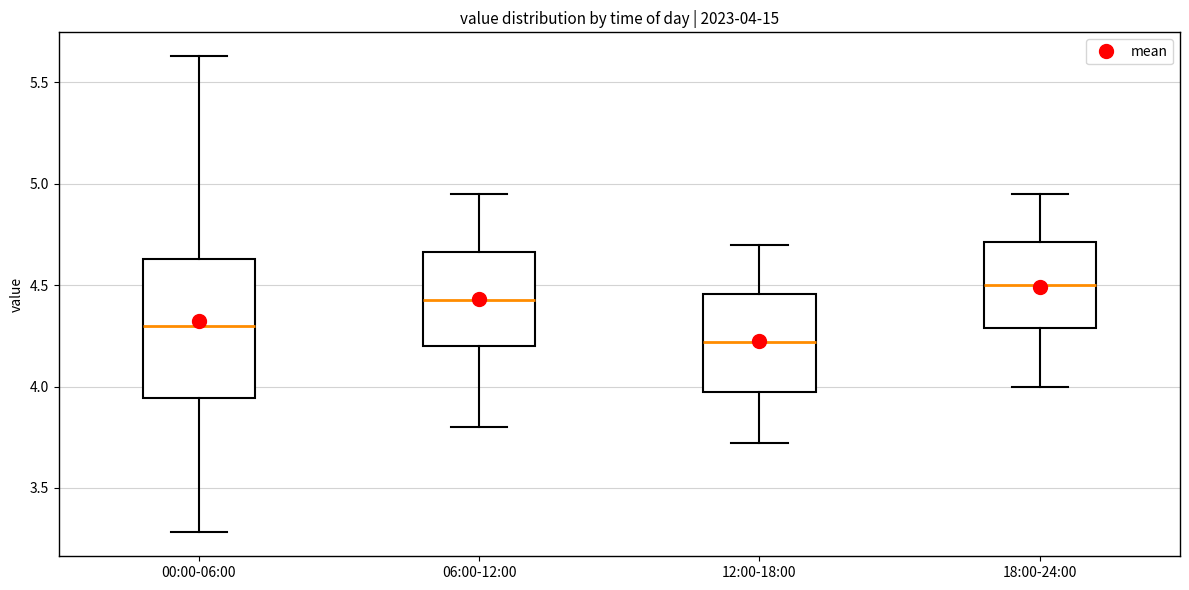

Which box is the tallest, from its lower edge to its upper edge?

00:00-06:00